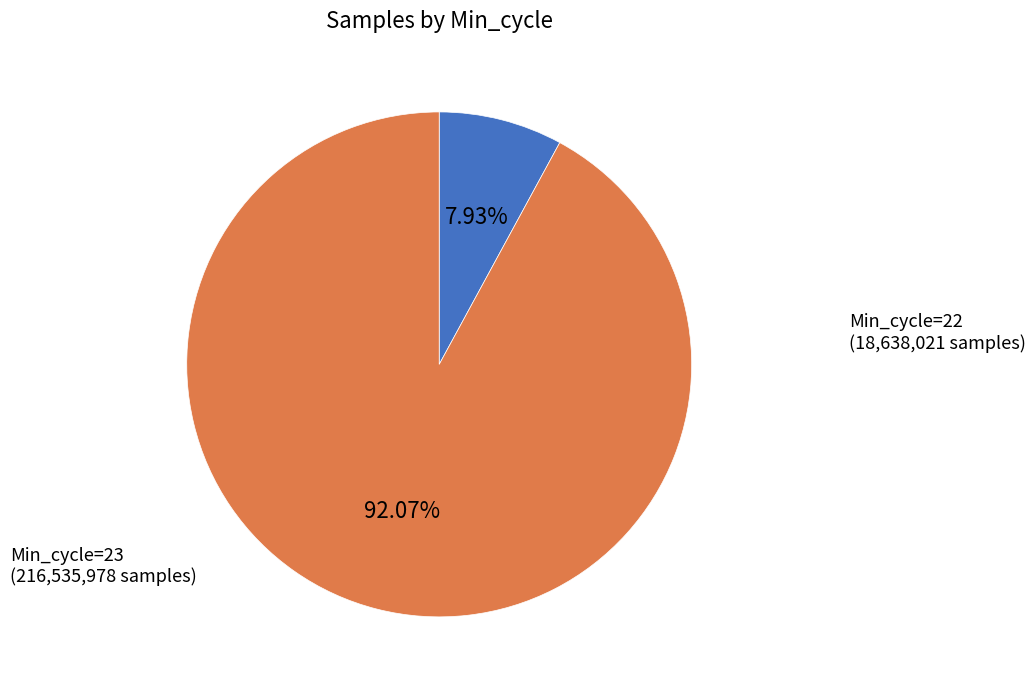

What is the majority slice?

Min_cycle=23